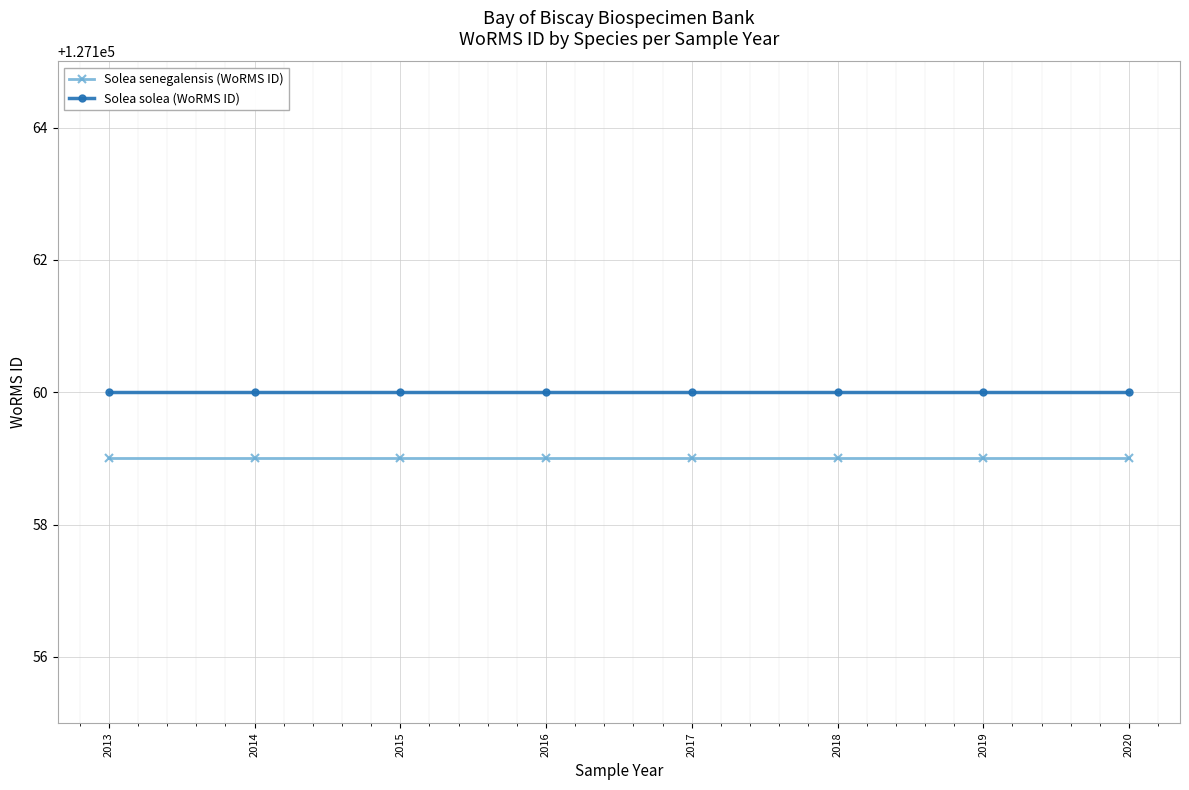

What is the lowest value of the Solea senegalensis (WoRMS ID) series?

127159